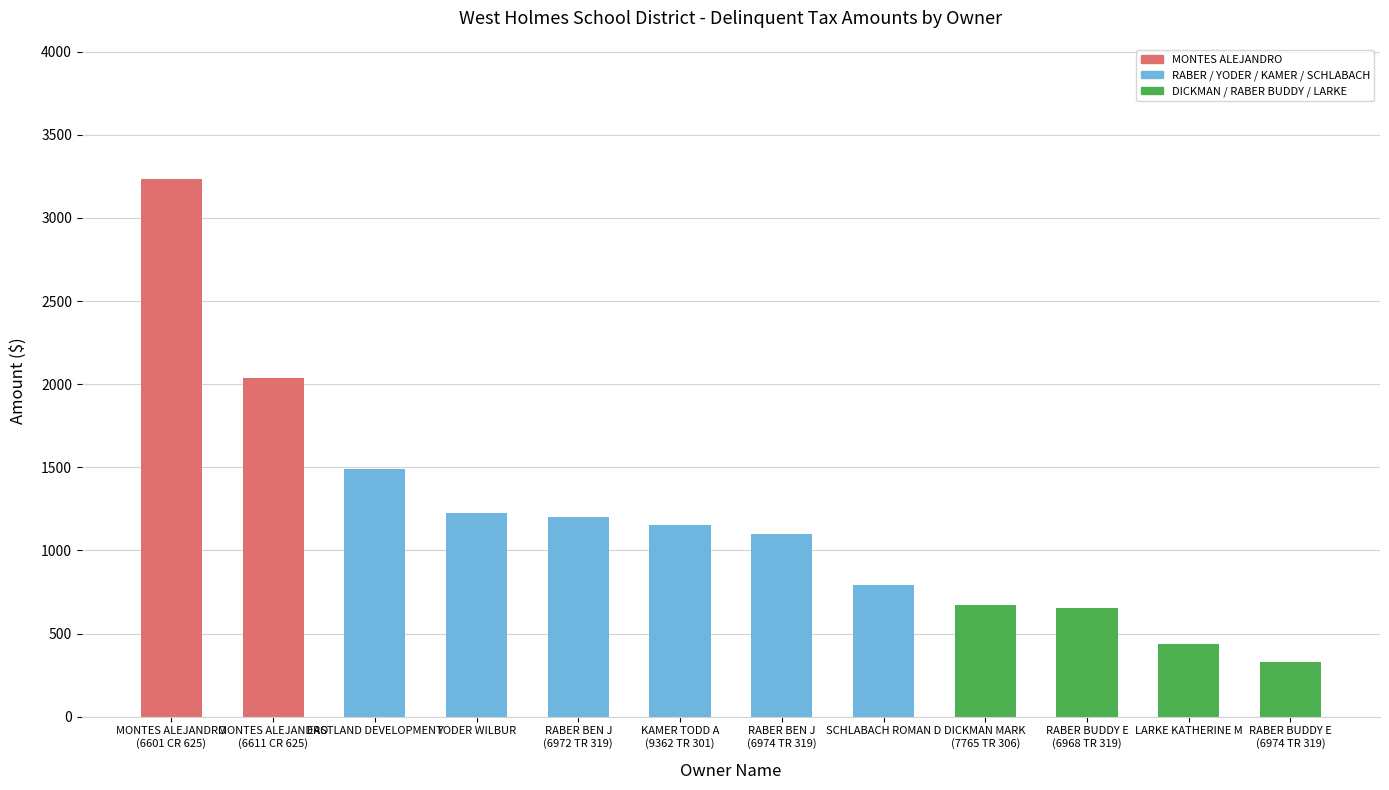

What is the minimum value shown in the chart?

326.1